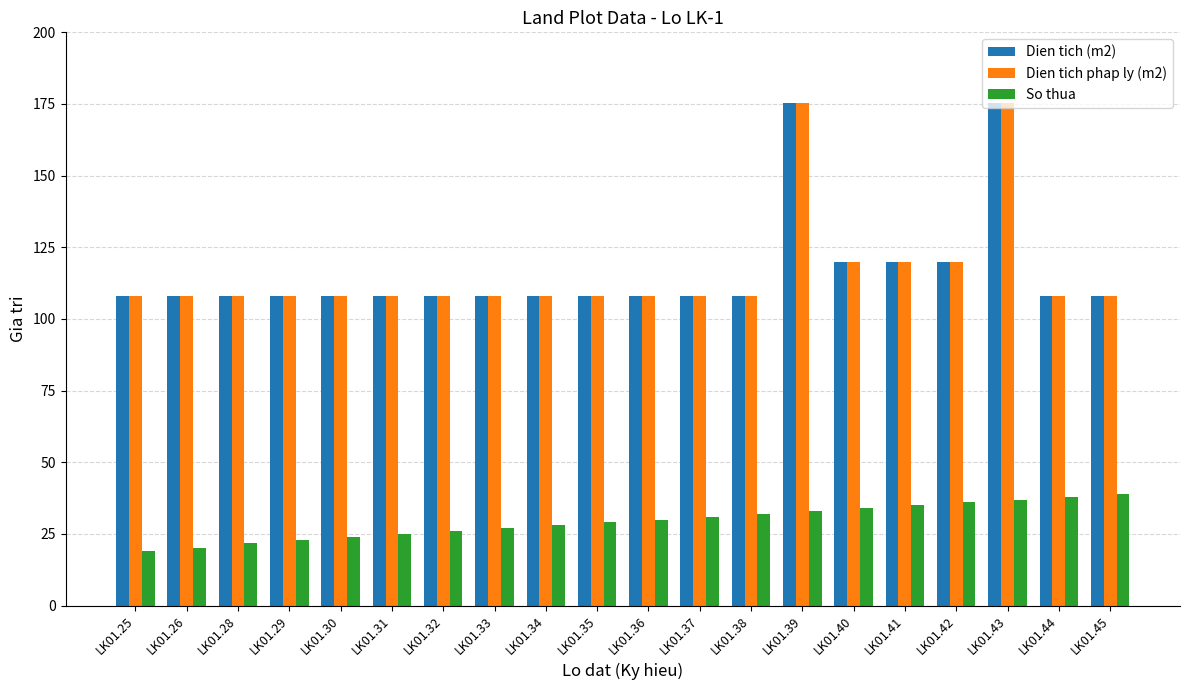

What is the value of the Dien tich (m2) bar at the 4th from the left?

108.0